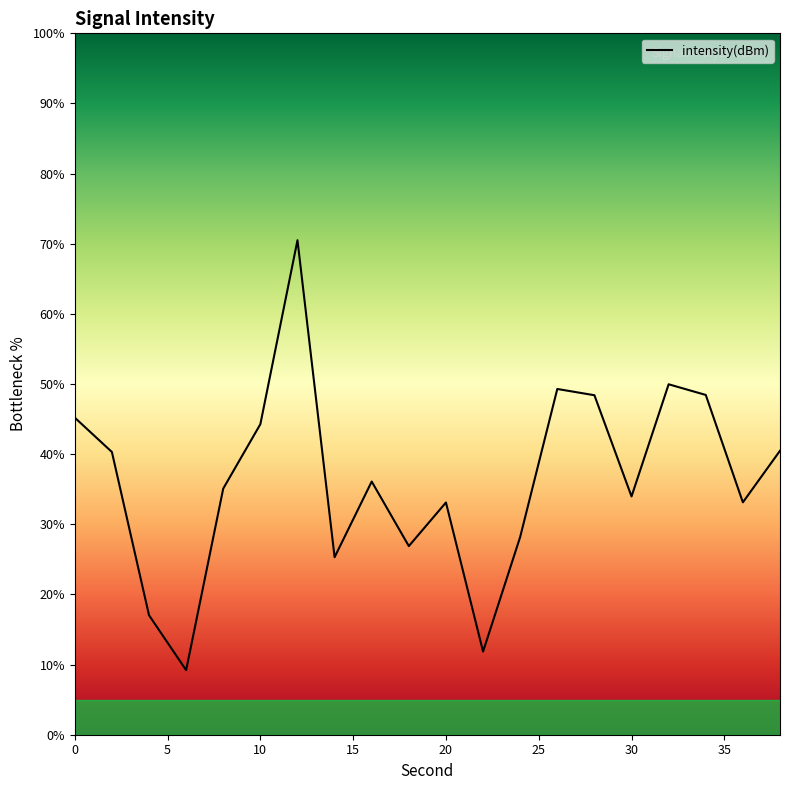

Rank the categories by value from highest to lowest.

12, 32, 26, 34, 28, 0, 10, 38, 2, 16, 8, 30, 36, 20, 24, 18, 14, 4, 22, 6